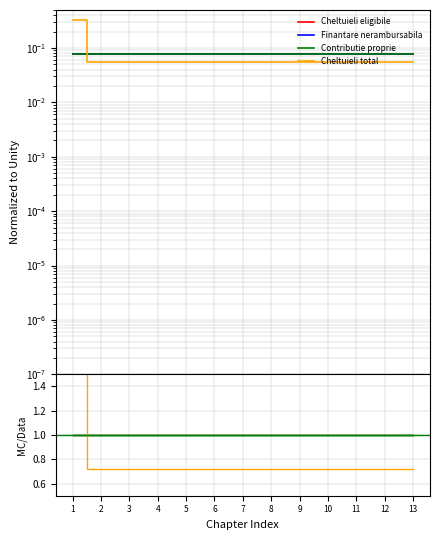

Count the number of data series in this chart.

4